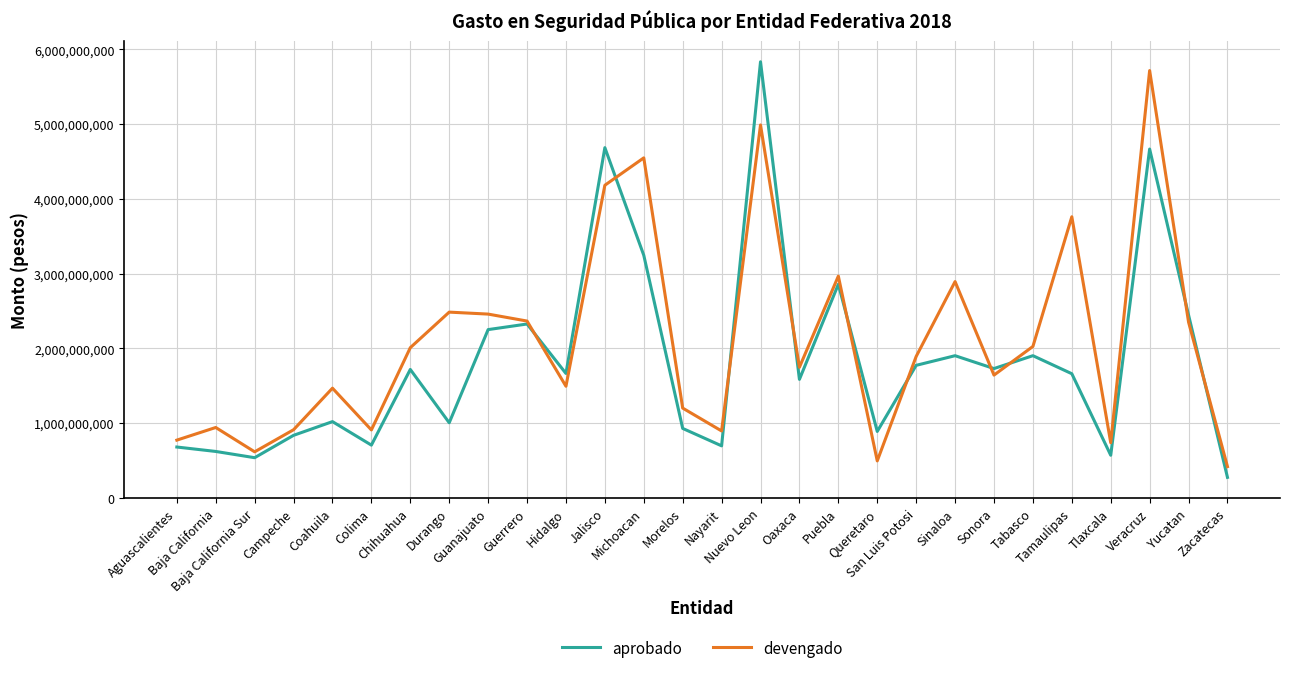

Which category has the lowest value in the devengado series?

Zacatecas